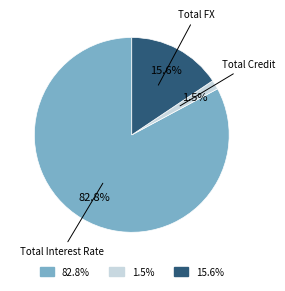

How many slices are in this pie chart?

3